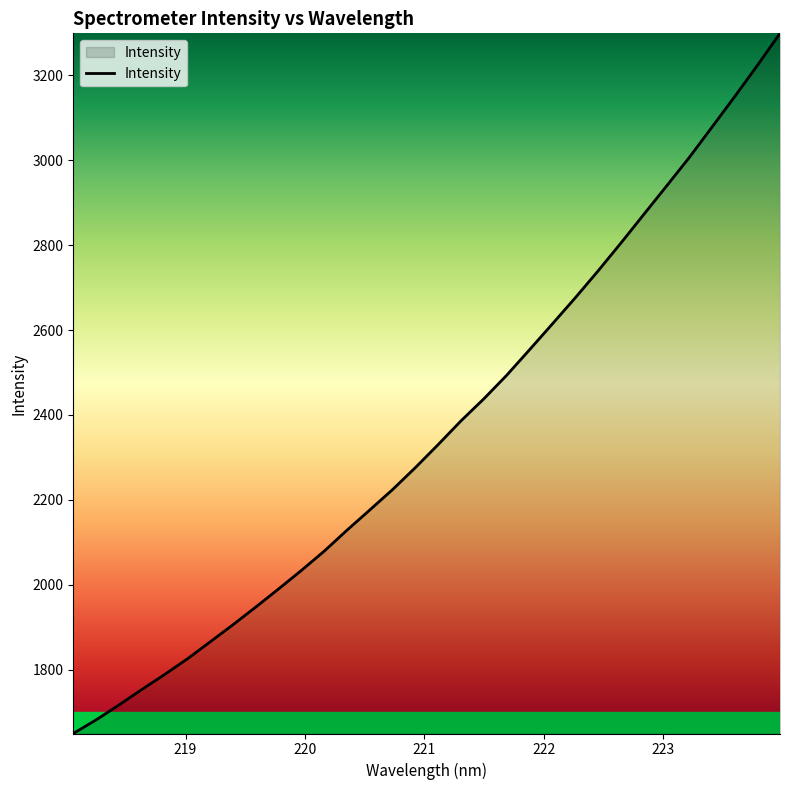

What is the smallest value displayed?

1649.9